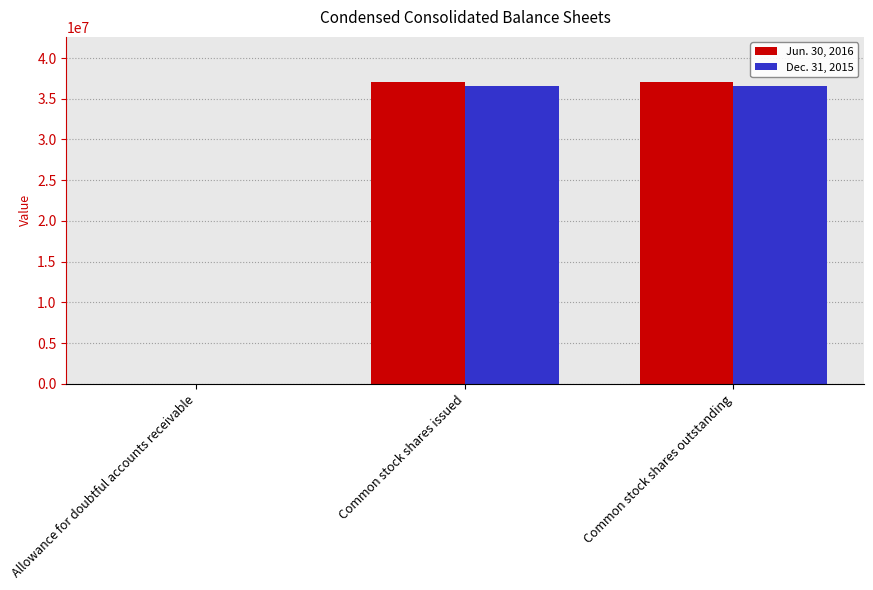

What is the total value across all series at Common stock shares issued?

73570711